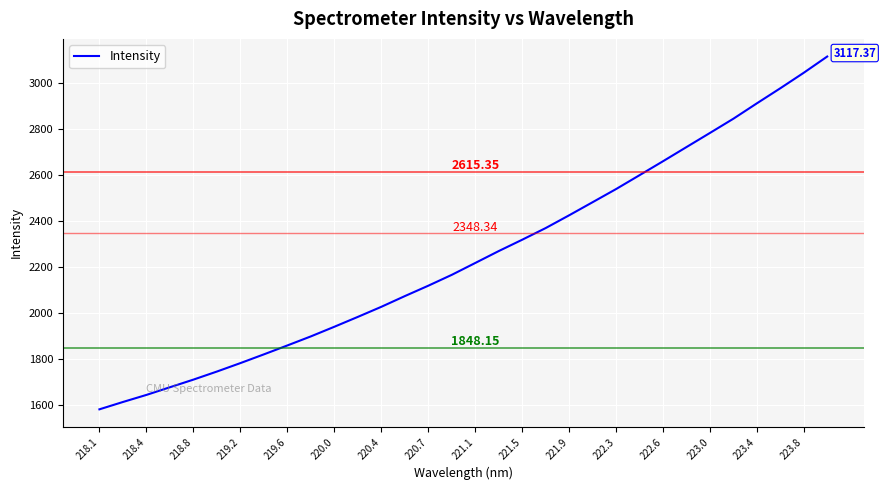

How many lines are shown in the chart?

1